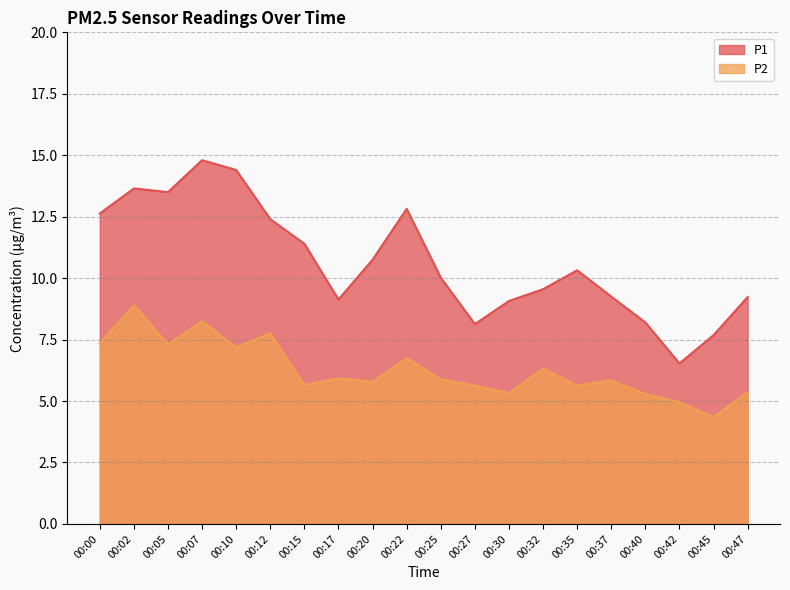

What is the total value across all series at 00:20?

16.5